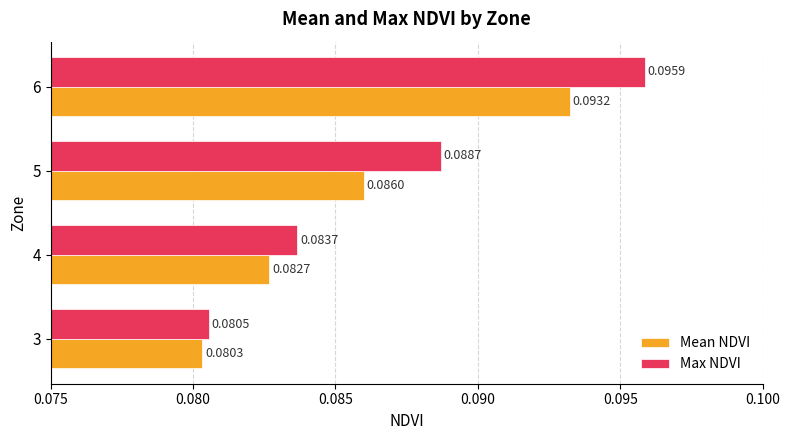

Rank the series by their average value, from lowest to highest.

Mean NDVI, Max NDVI